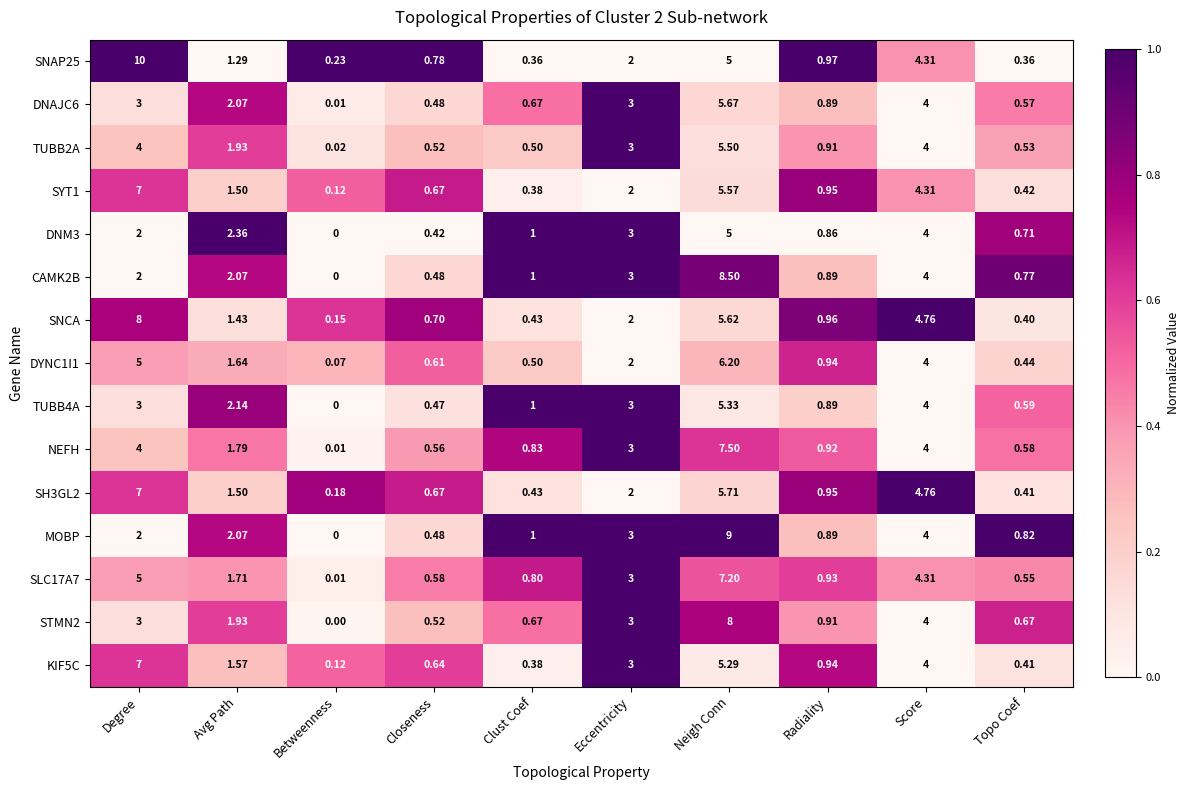

Between Betweenness and Radiality, which series saw the biggest shift?

SLC17A7